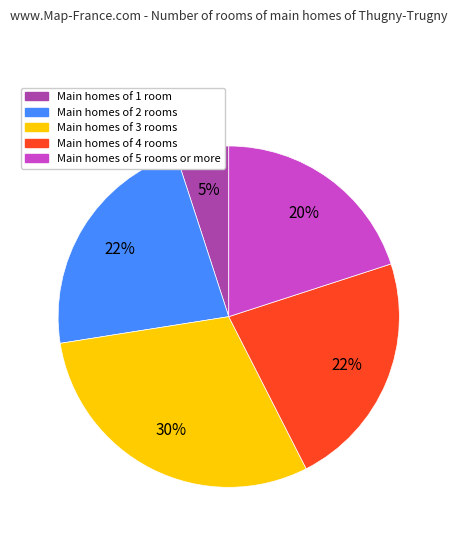

To the nearest percent, what is the difference between the largest and smallest slice percentages?

25%